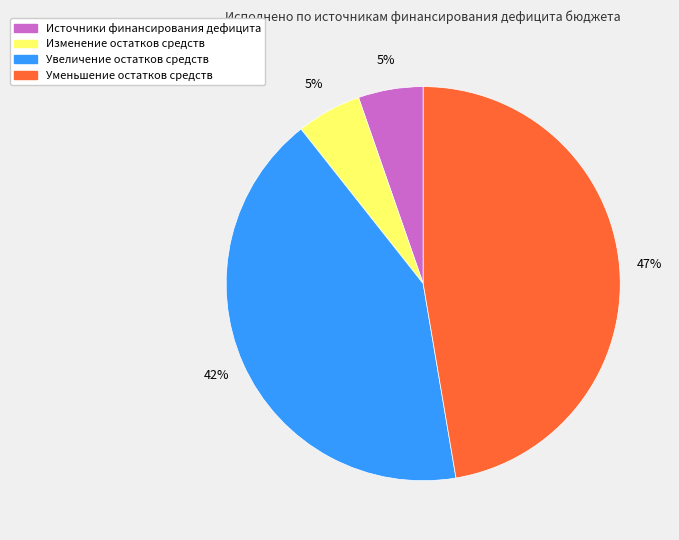

To the nearest percent, what is the average slice percentage?

25%